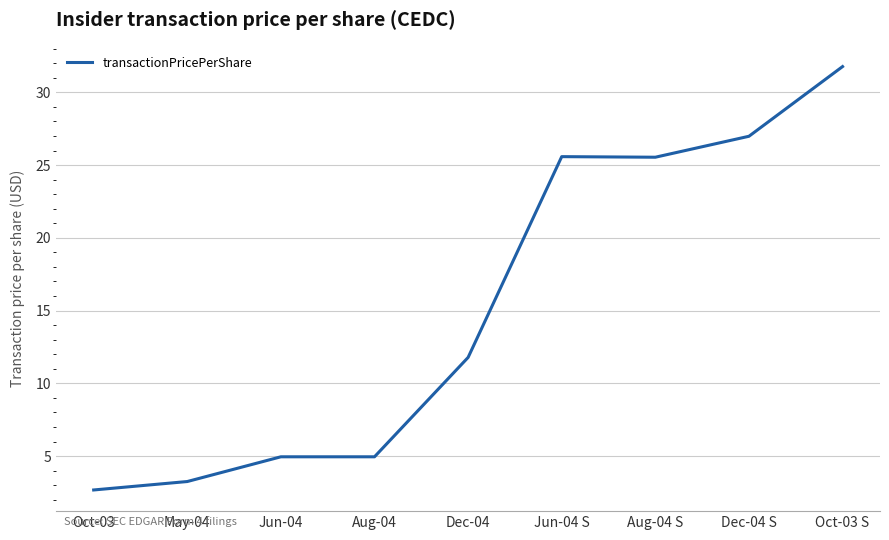

Which label corresponds to the largest value in the chart?

Oct-03 S